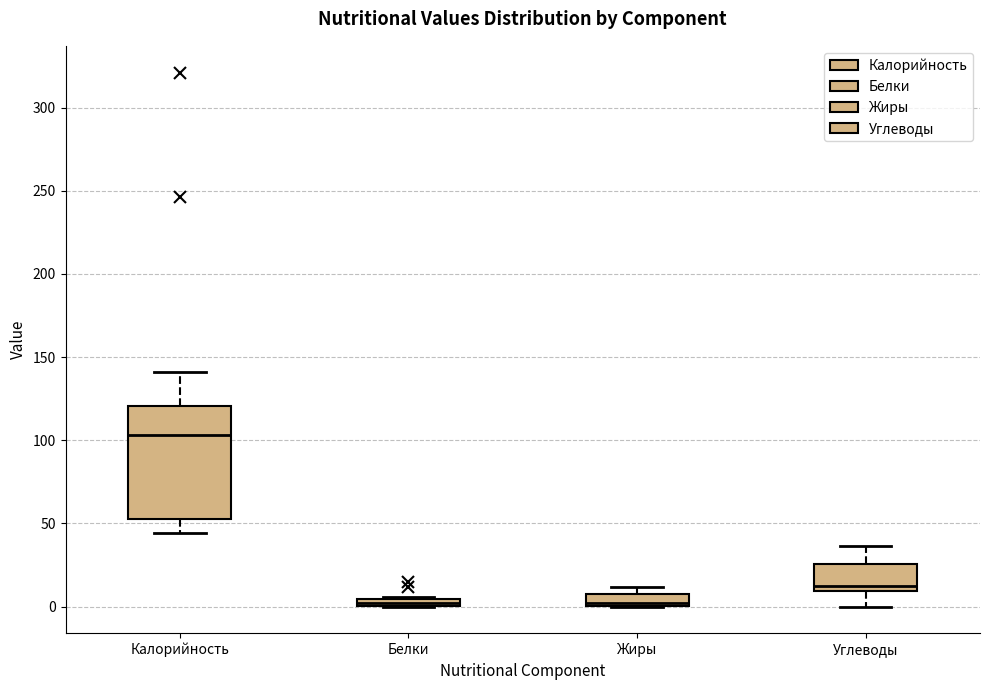

Which box is the tallest, from its lower edge to its upper edge?

Калорийность